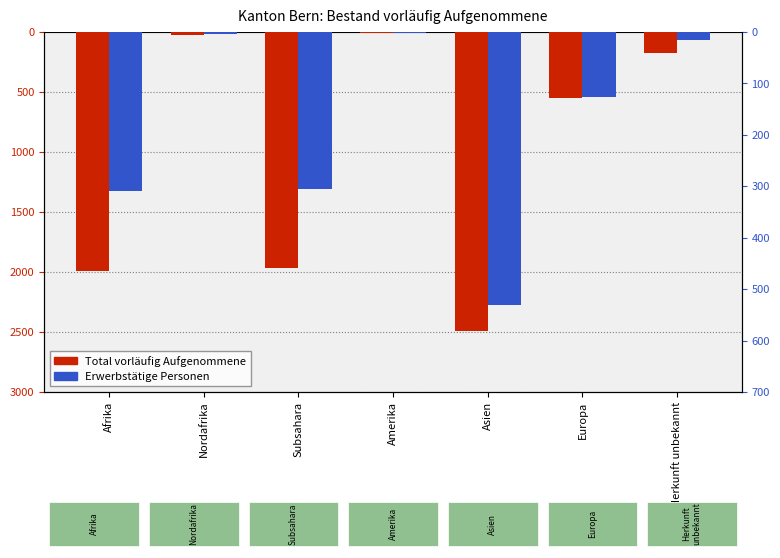

At which label does Erwerbstätige Personen reach its peak?

Amerika